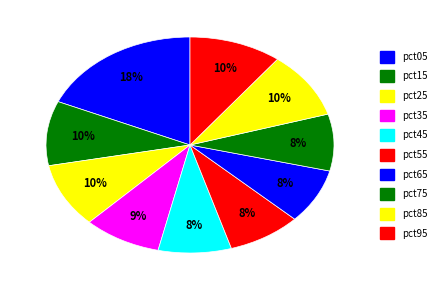

How many slices are in this pie chart?

10